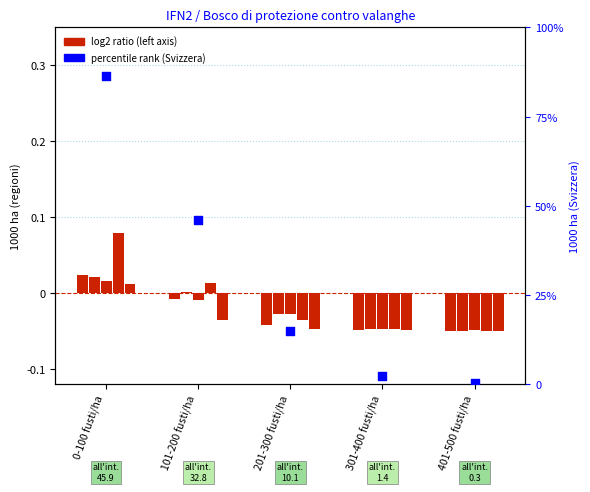

Which series reaches the maximum Y coordinate?

Svizzera